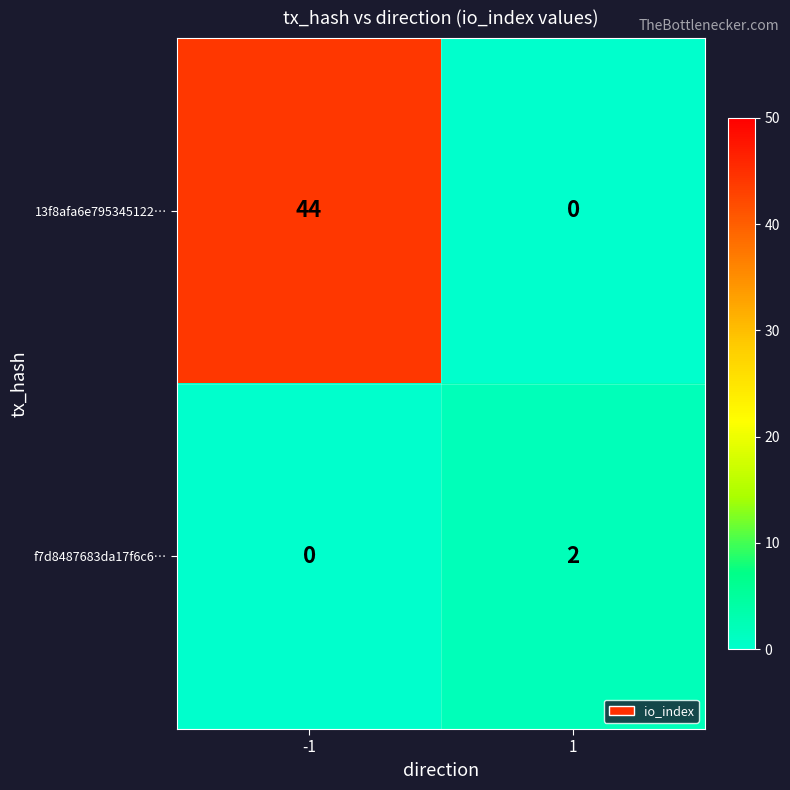

List the series in order of their peak value, highest first.

13f8afa6e795345122…, f7d8487683da17f6c6…